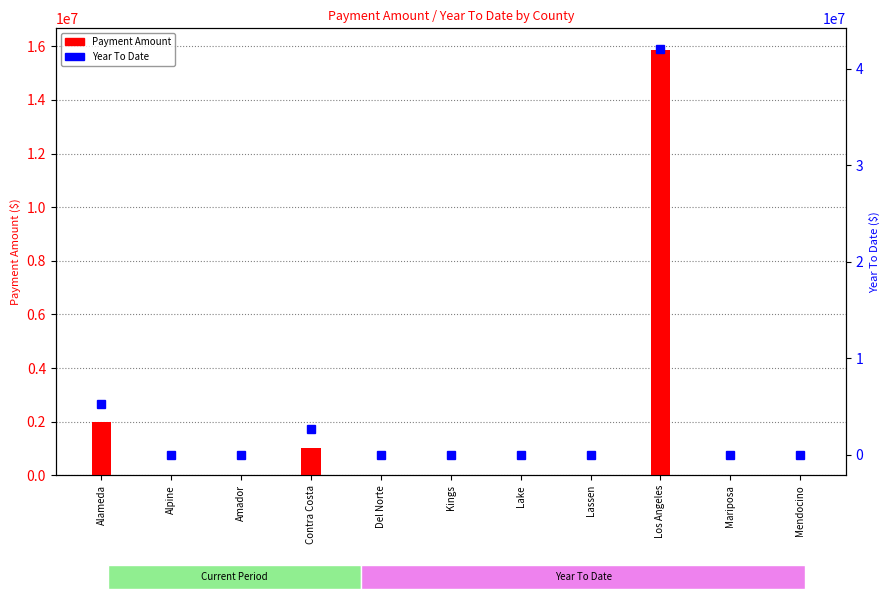

Reading right to left, what are all the values shown in this chart?

Payment Amount: Mendocino=13716.4	Mariposa=2145.5	Los Angeles=15878184.2	Lassen=14428.7	Lake=20031.5	Kings=2259.1	Del Norte=3523.1	Contra Costa=1024173.1	Amador=19122.0	Alpine=4379.3	Alameda=1996601.7
Year To Date: Mendocino=13716.4	Mariposa=2145.5	Los Angeles=42084969.2	Lassen=15271.3	Lake=20073.1	Kings=2259.1	Del Norte=3523.1	Contra Costa=2714560.6	Amador=29003.8	Alpine=11147.7	Alameda=5291973.0